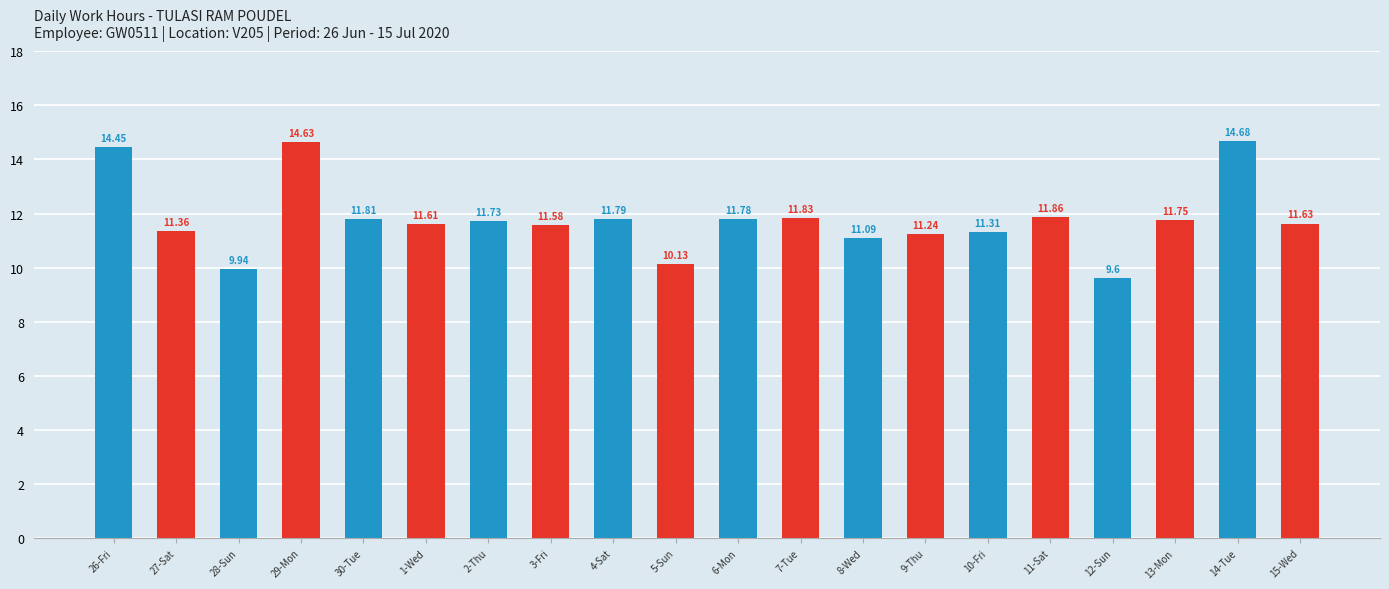

What is the change in value from 26-Fri to 6-Mon?

-2.7